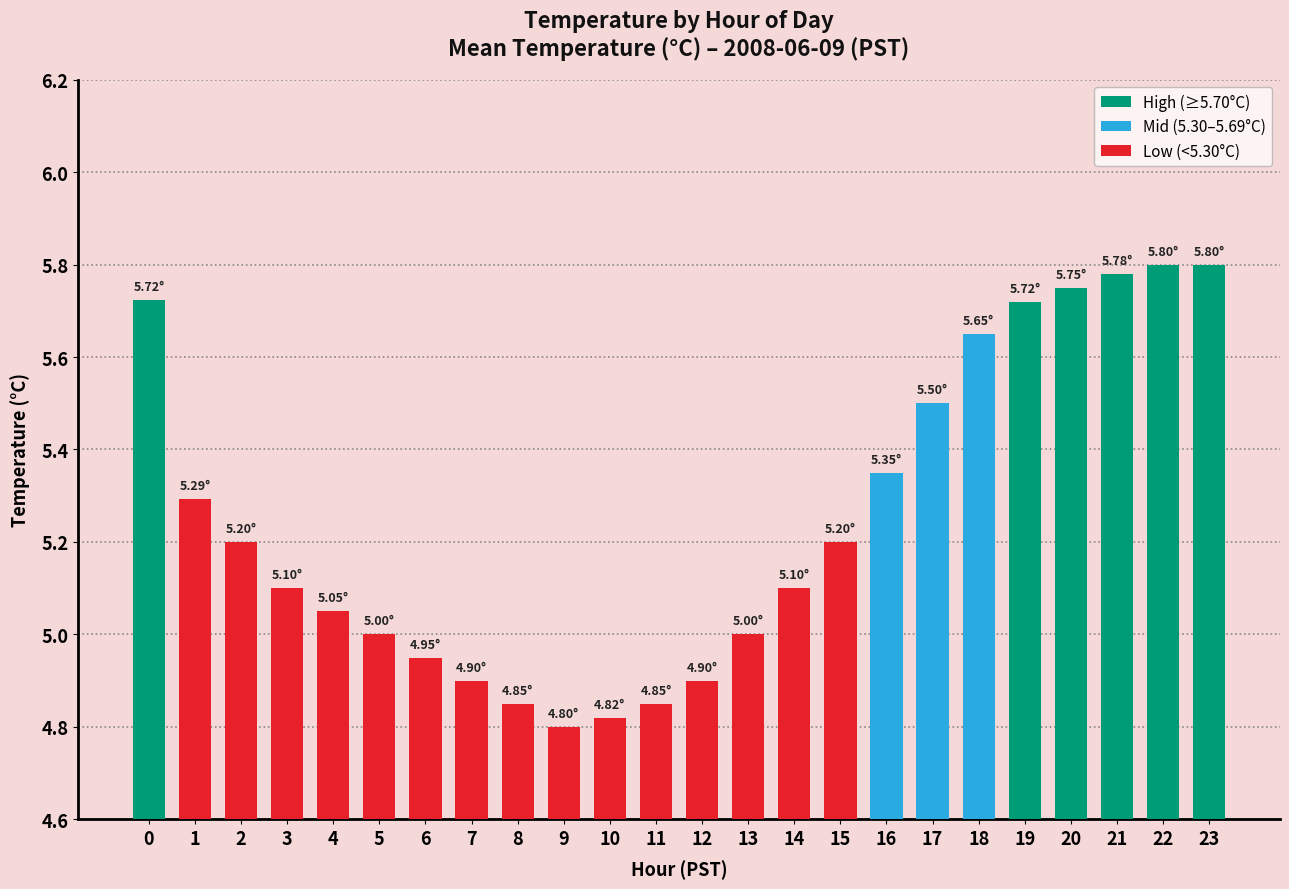

What is the difference between the maximum and second lowest values?

1.0